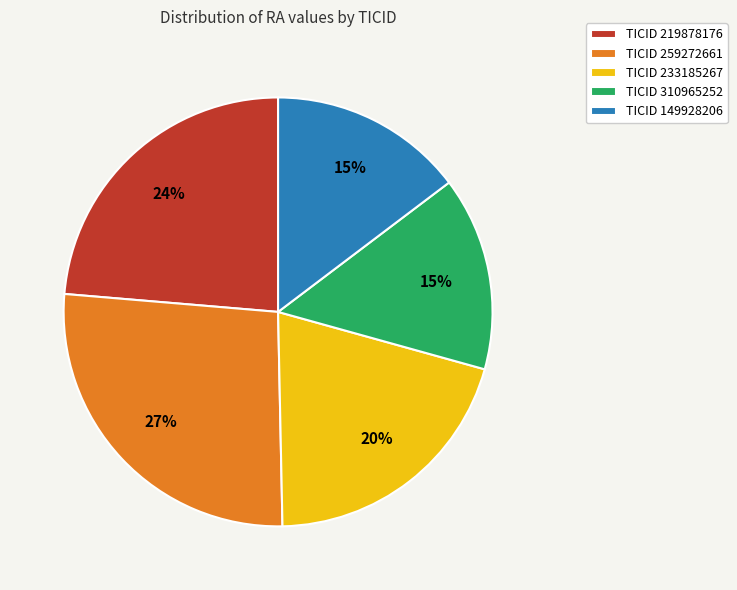

Combined, do TICID 149928206 and TICID 219878176 account for over 50%?

No